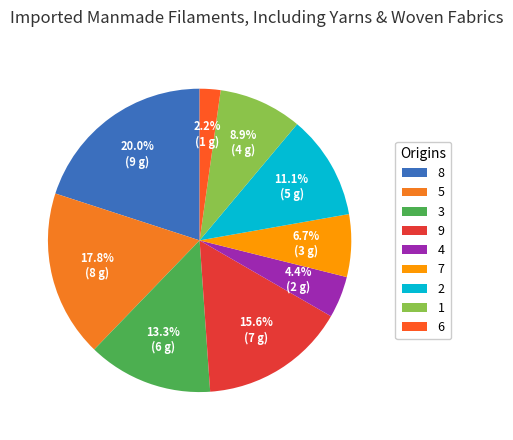

How many segments does this pie chart have?

9